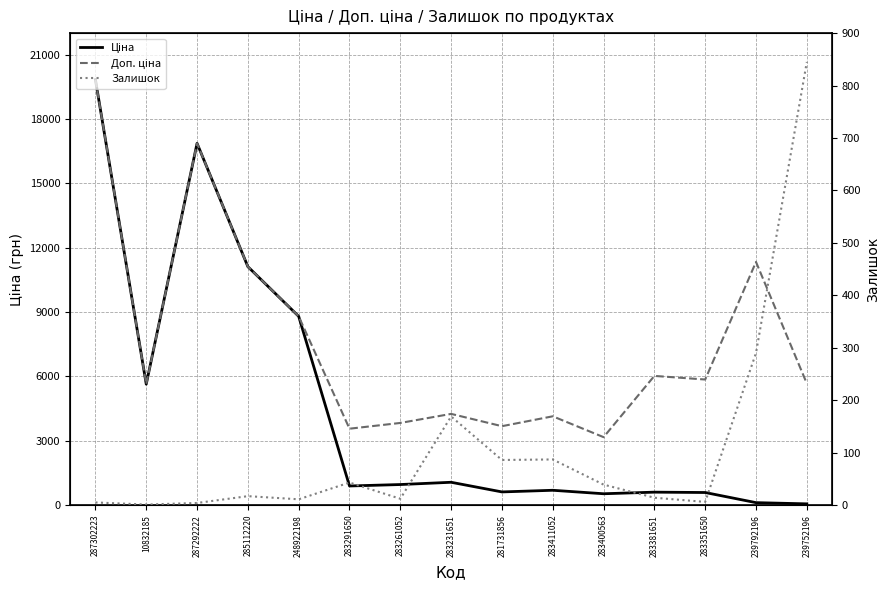

Which has a higher value, 283291650 or 287292222?

287292222